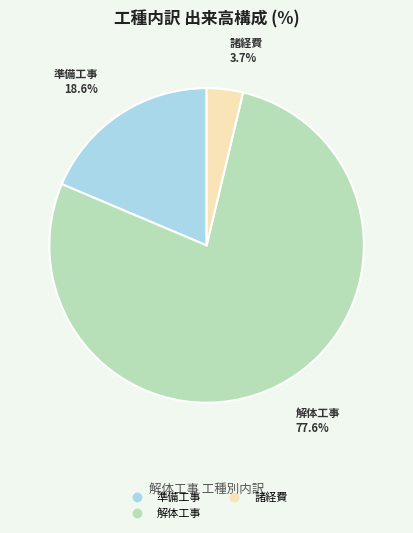

Is there a majority slice in this chart?

Yes